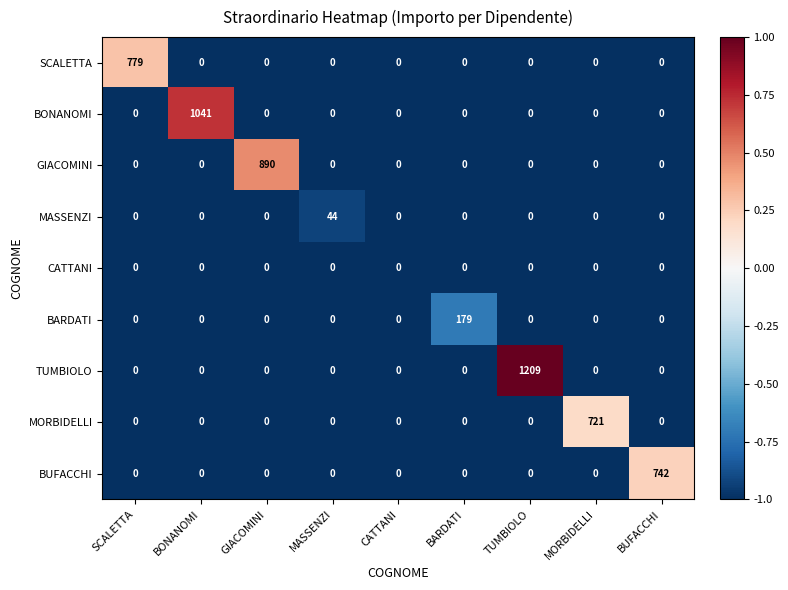

List the series in order of their peak value, lowest first.

CATTANI, MASSENZI, BARDATI, MORBIDELLI, BUFACCHI, SCALETTA, GIACOMINI, BONANOMI, TUMBIOLO